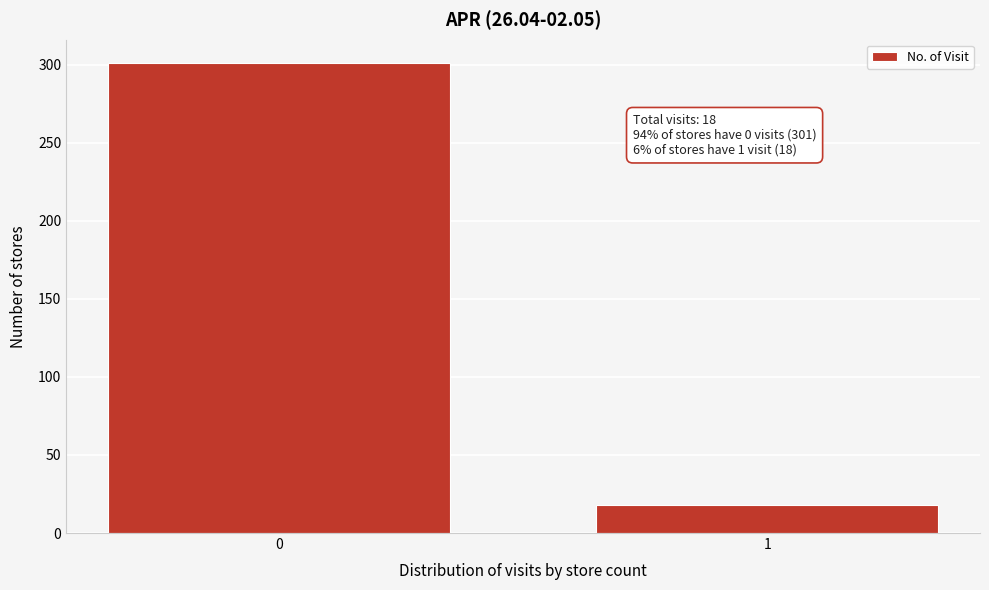

Reading right to left, what are all the values shown in this chart?

18	301